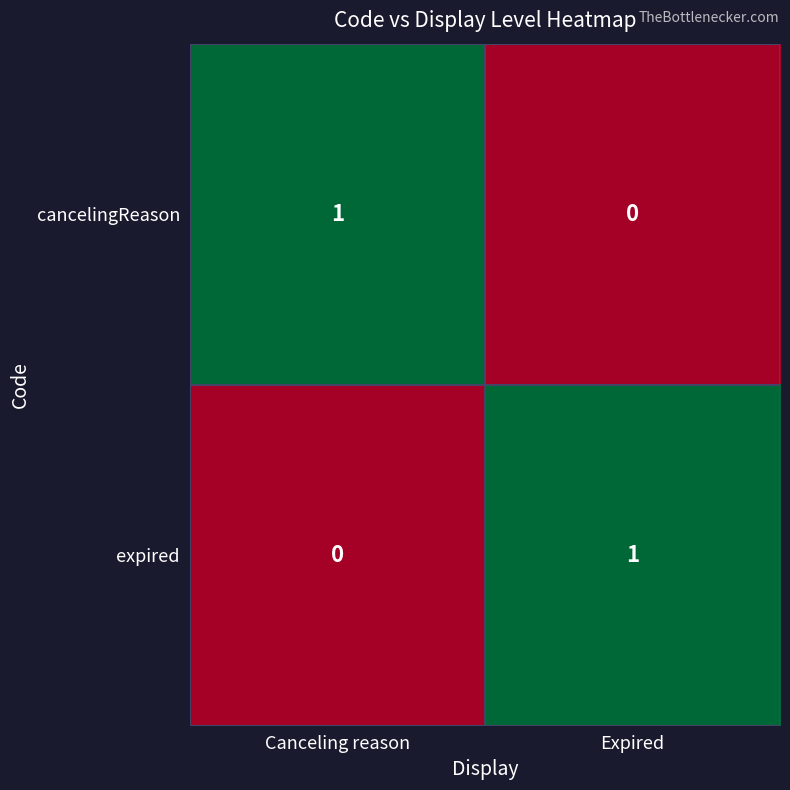

The value of cancelingReason at Expired is 0. True or false?

True